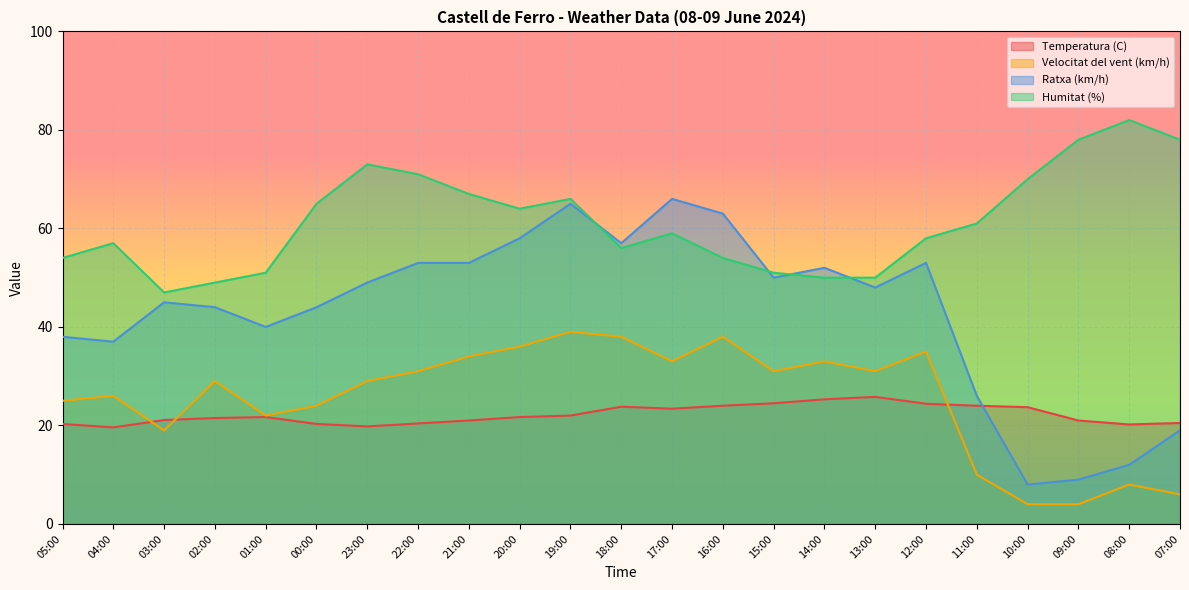

Is it true that Velocitat del vent (km/h) equals 19.0 at 03:00?

True